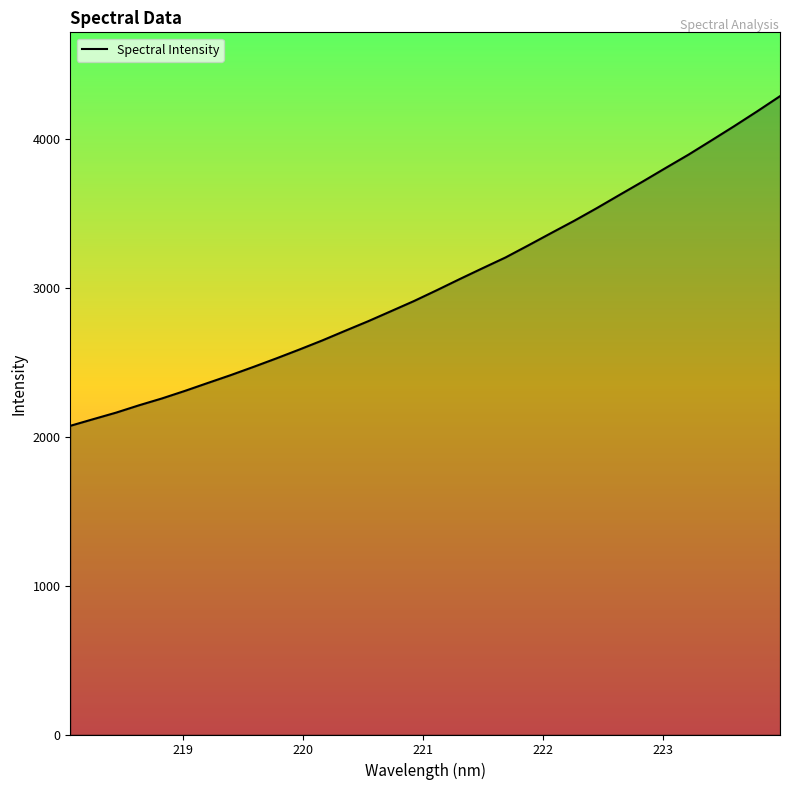

What is the smallest value displayed?

2074.6